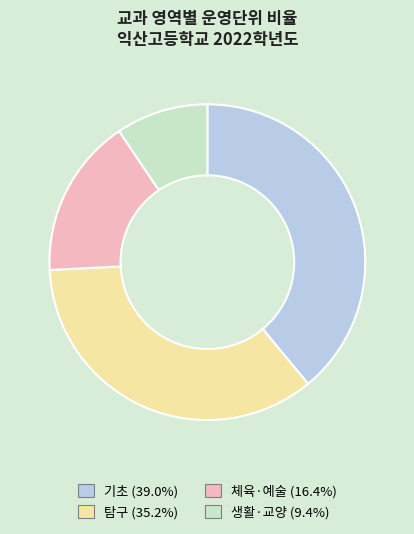

Between 생활·교양 and 기초, which is larger?

기초